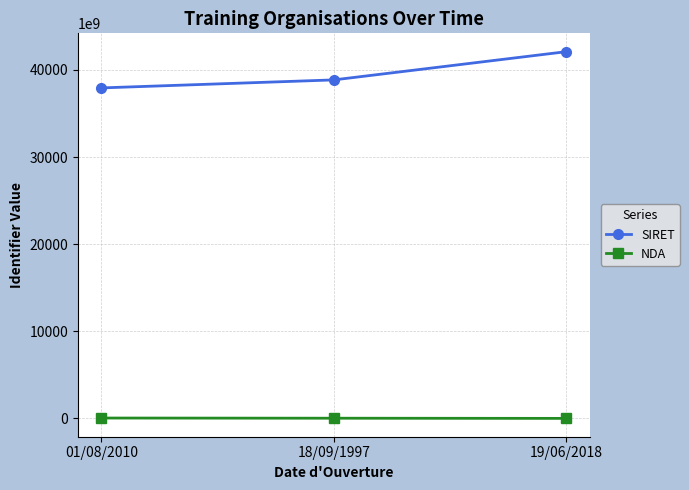

What are all the series names shown in the legend?

SIRET, NDA